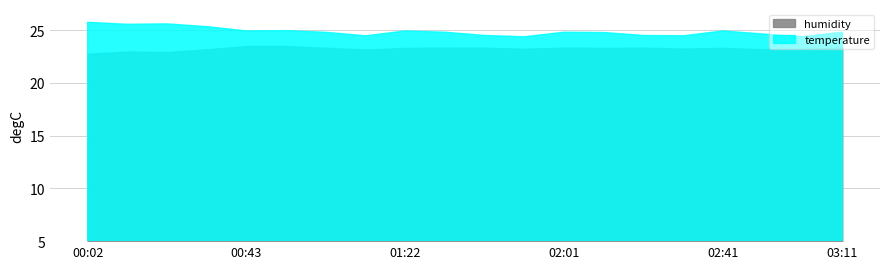

List the series in order of their overall mean, highest first.

temperature, humidity